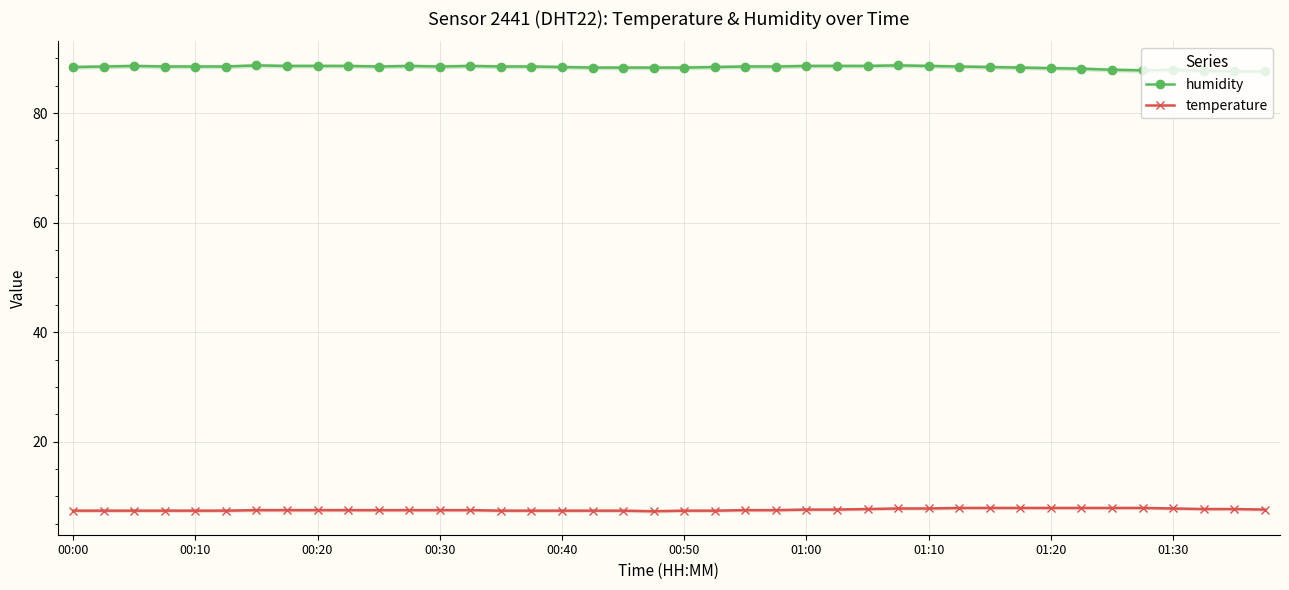

True or false: humidity has a value of 143.0 at 34.

False